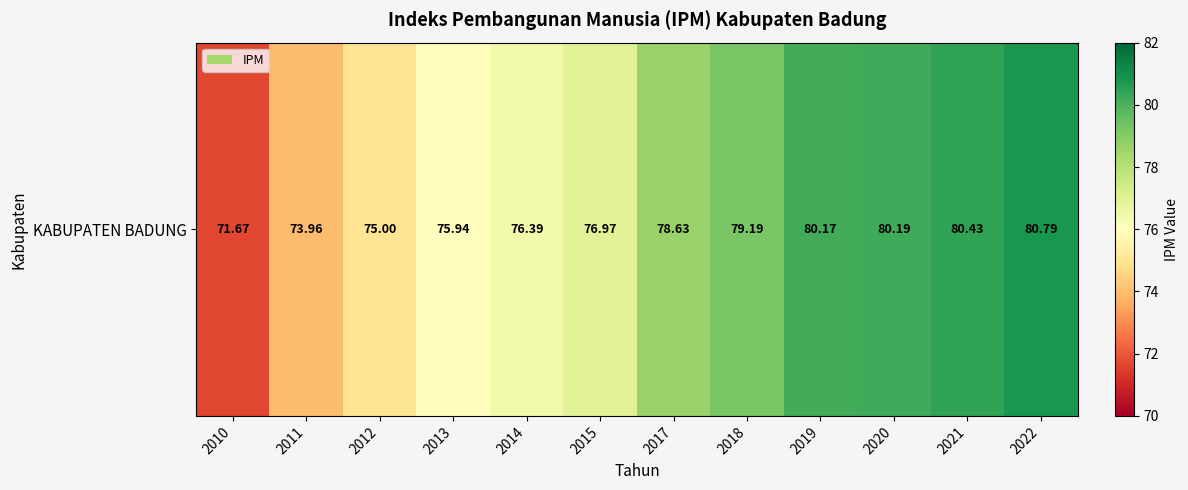

Approximately how many times larger is the value at 2022 compared to 2017?

1.0